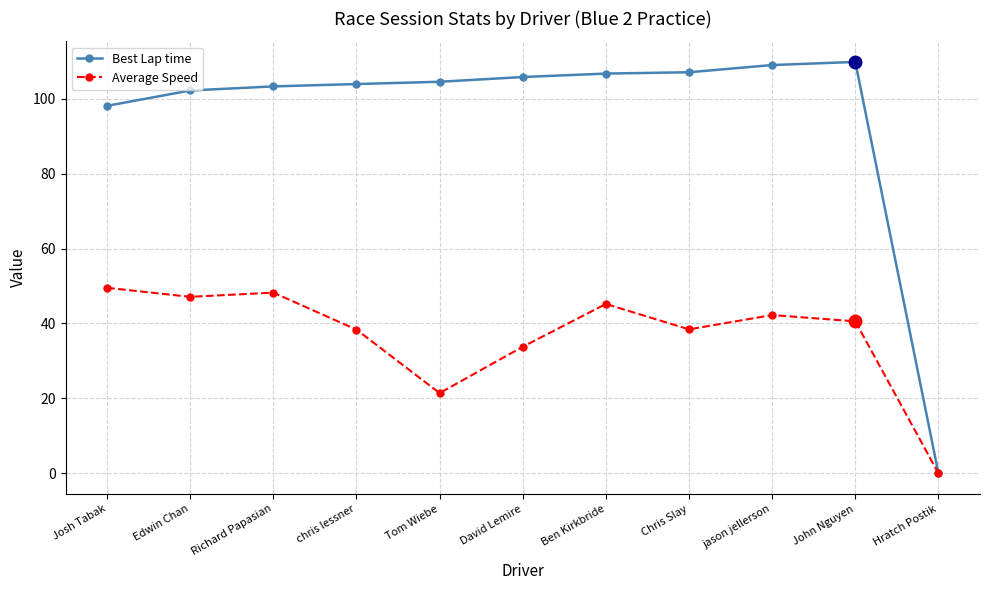

What is the label of the 4th point from the left?

chris lessner